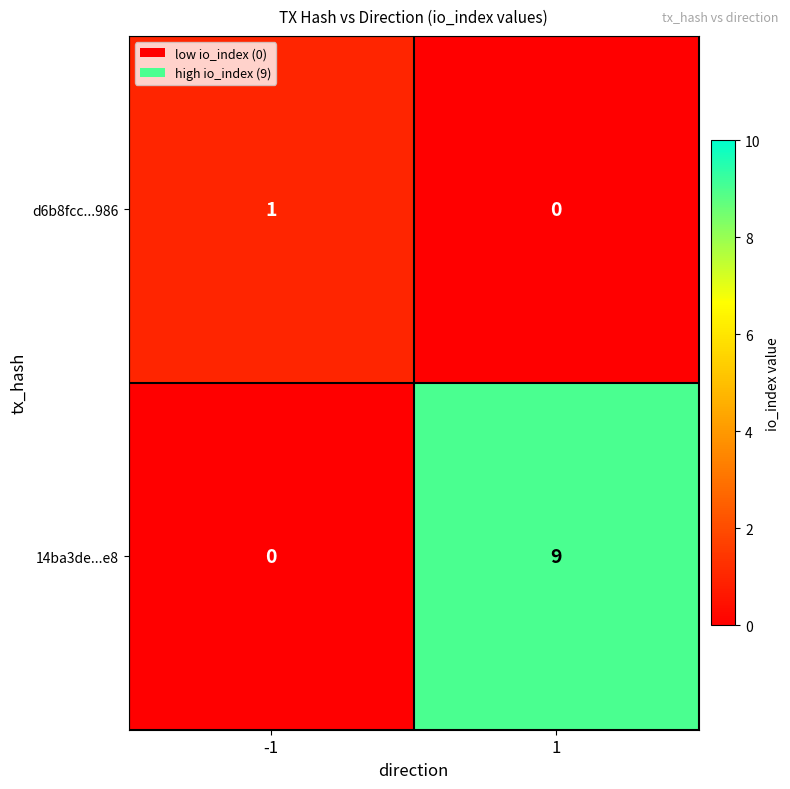

How many values in d6b8fcc...986 are above zero?

1